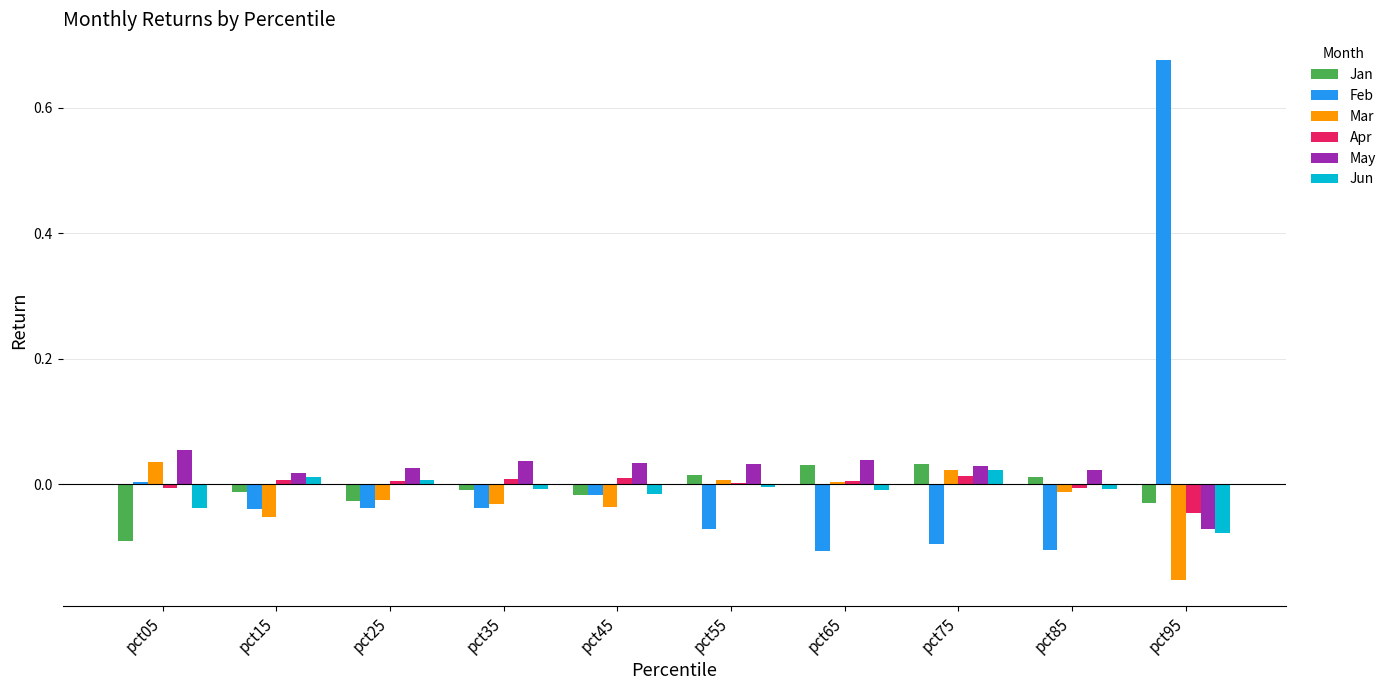

At which category is the sum across all series the highest?

pct95